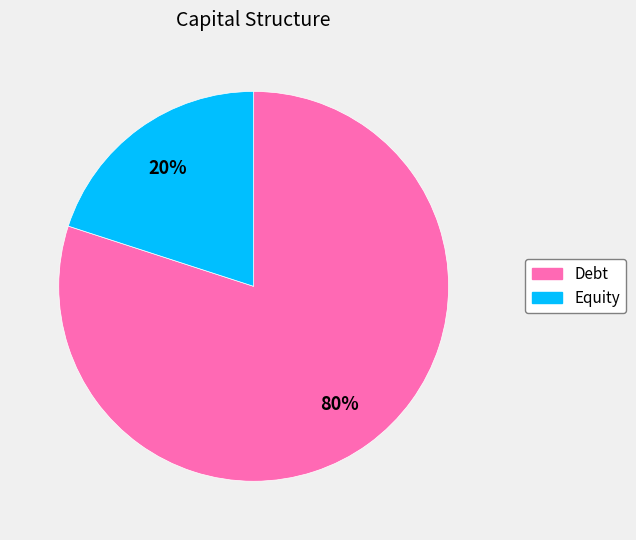

Which category accounts for the majority?

Debt